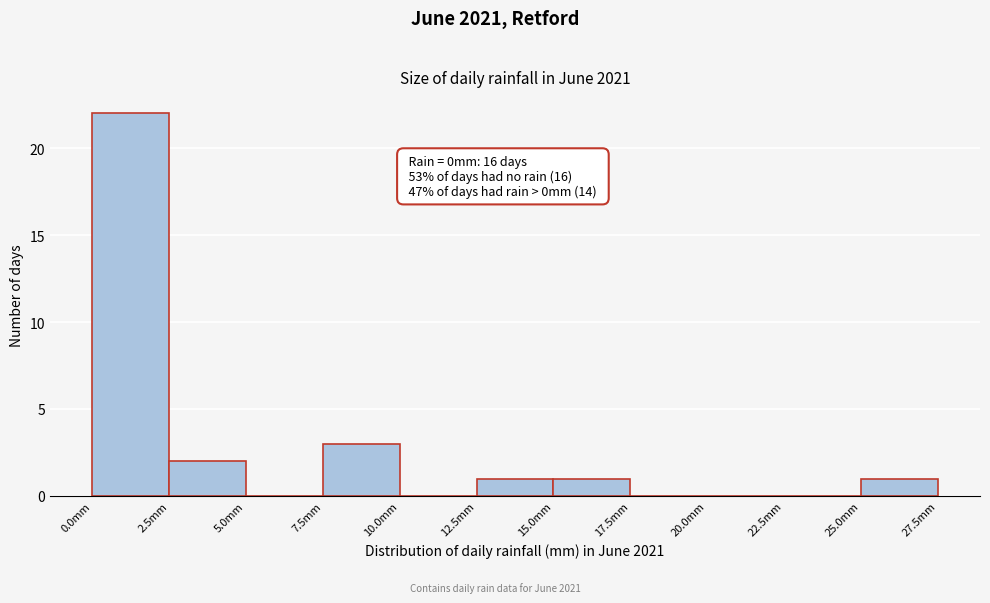

Which range on the x-axis has the tallest bar?

0.0 to 2.5